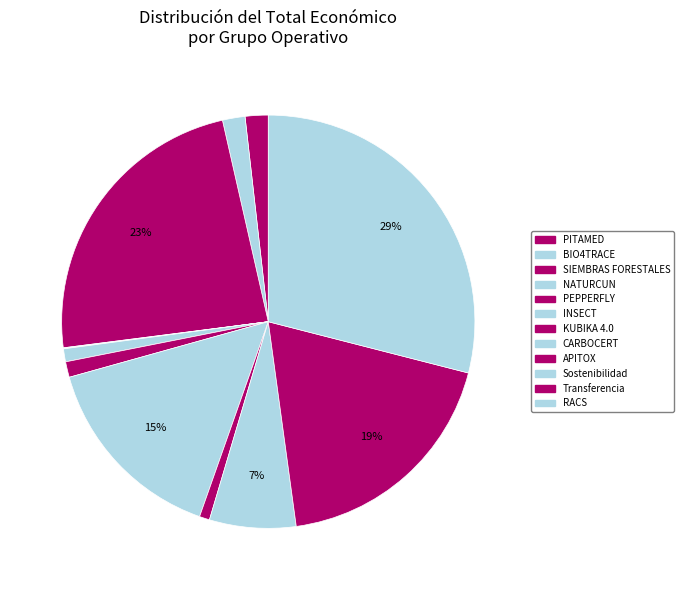

Does any single category account for the majority?

No